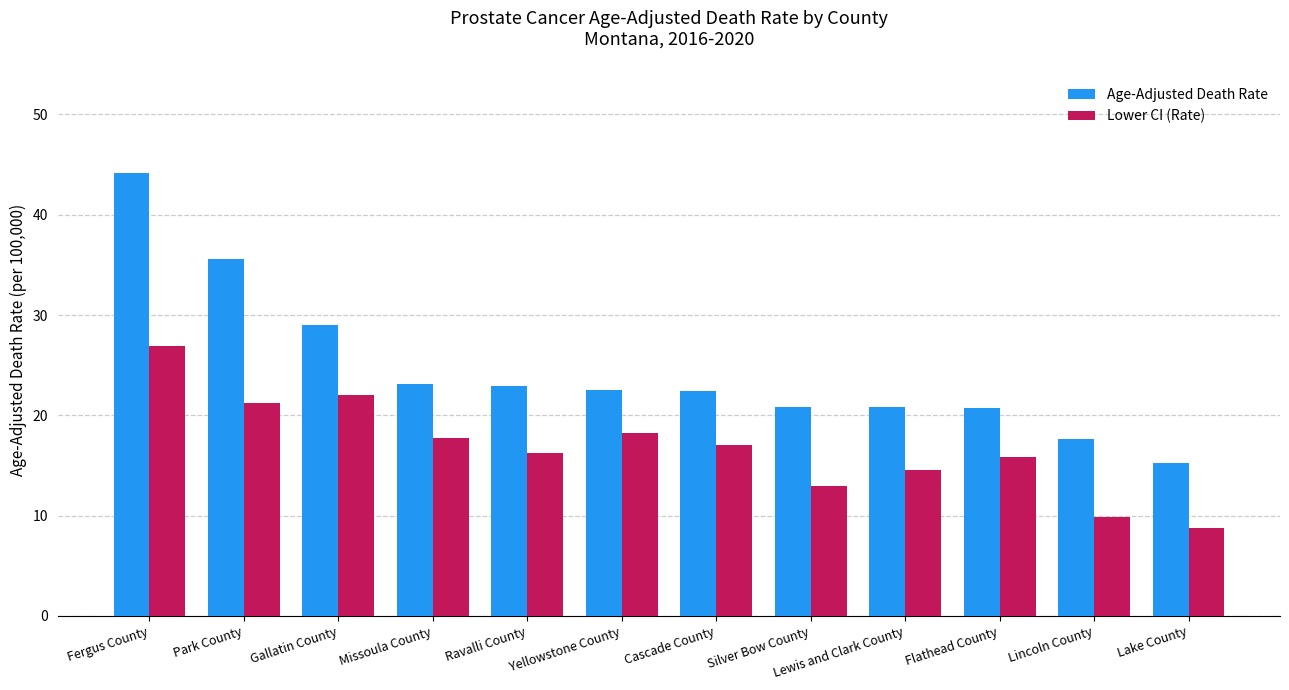

What is the total value across all series at Cascade County?

39.4